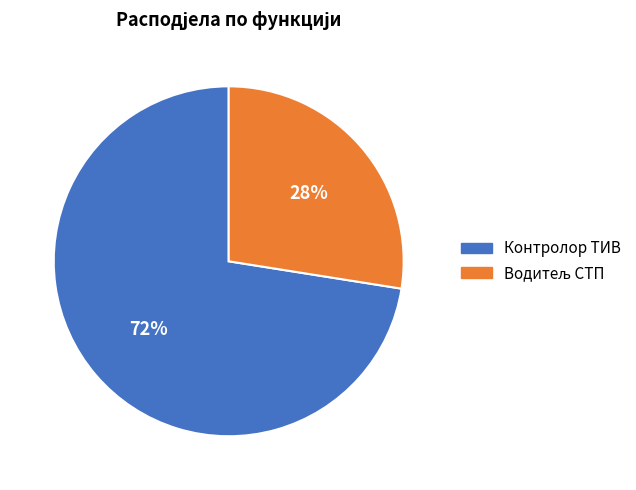

What is the majority slice?

Контролор ТИВ